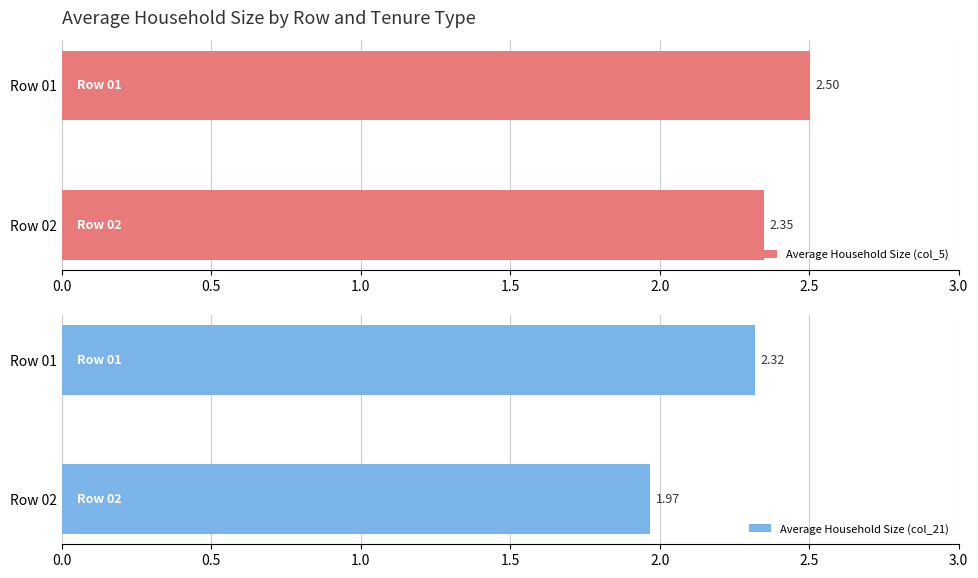

Which category has the lowest value in the Average Household Size (col_21) series?

Row 02